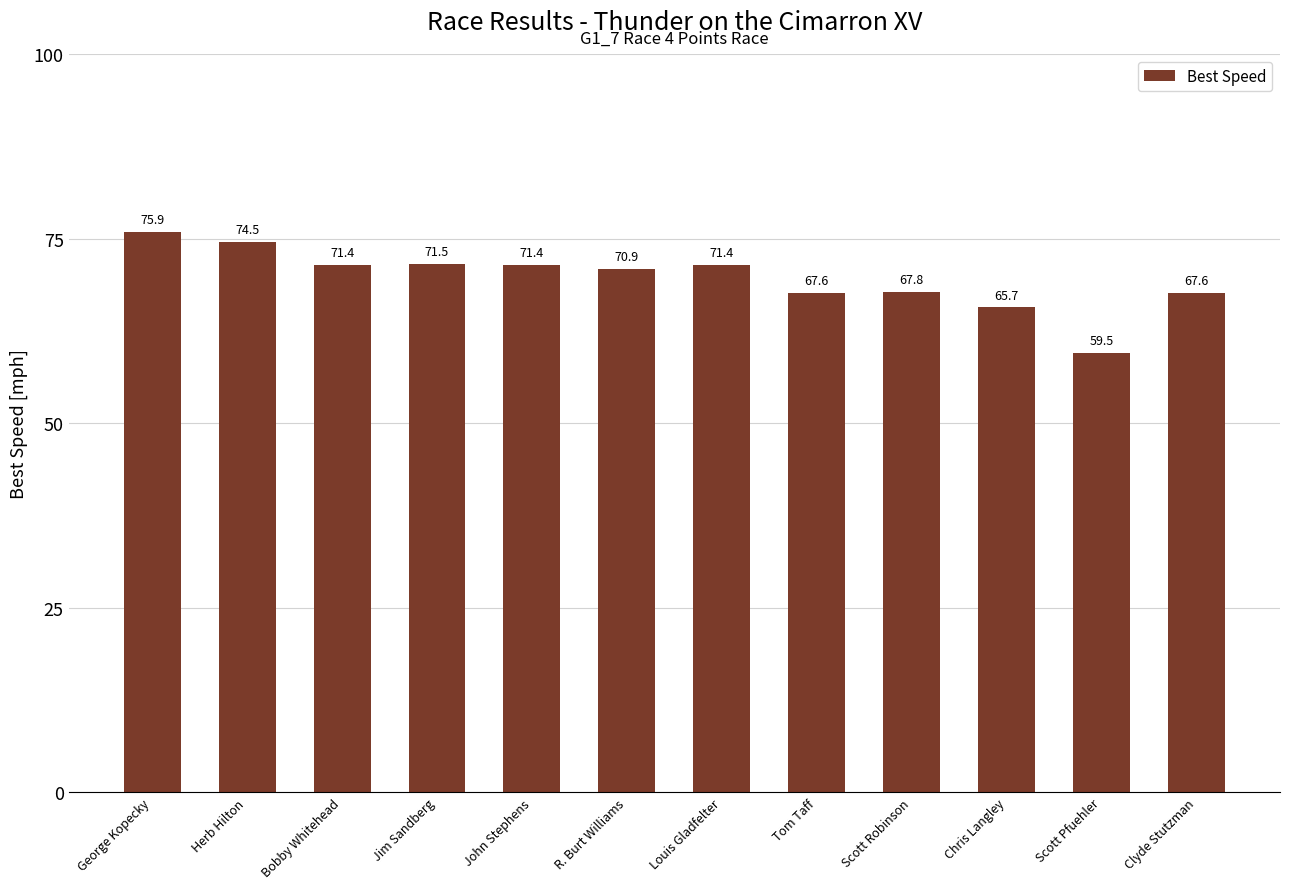

The value at Tom Taff is 36.6. True or false?

False